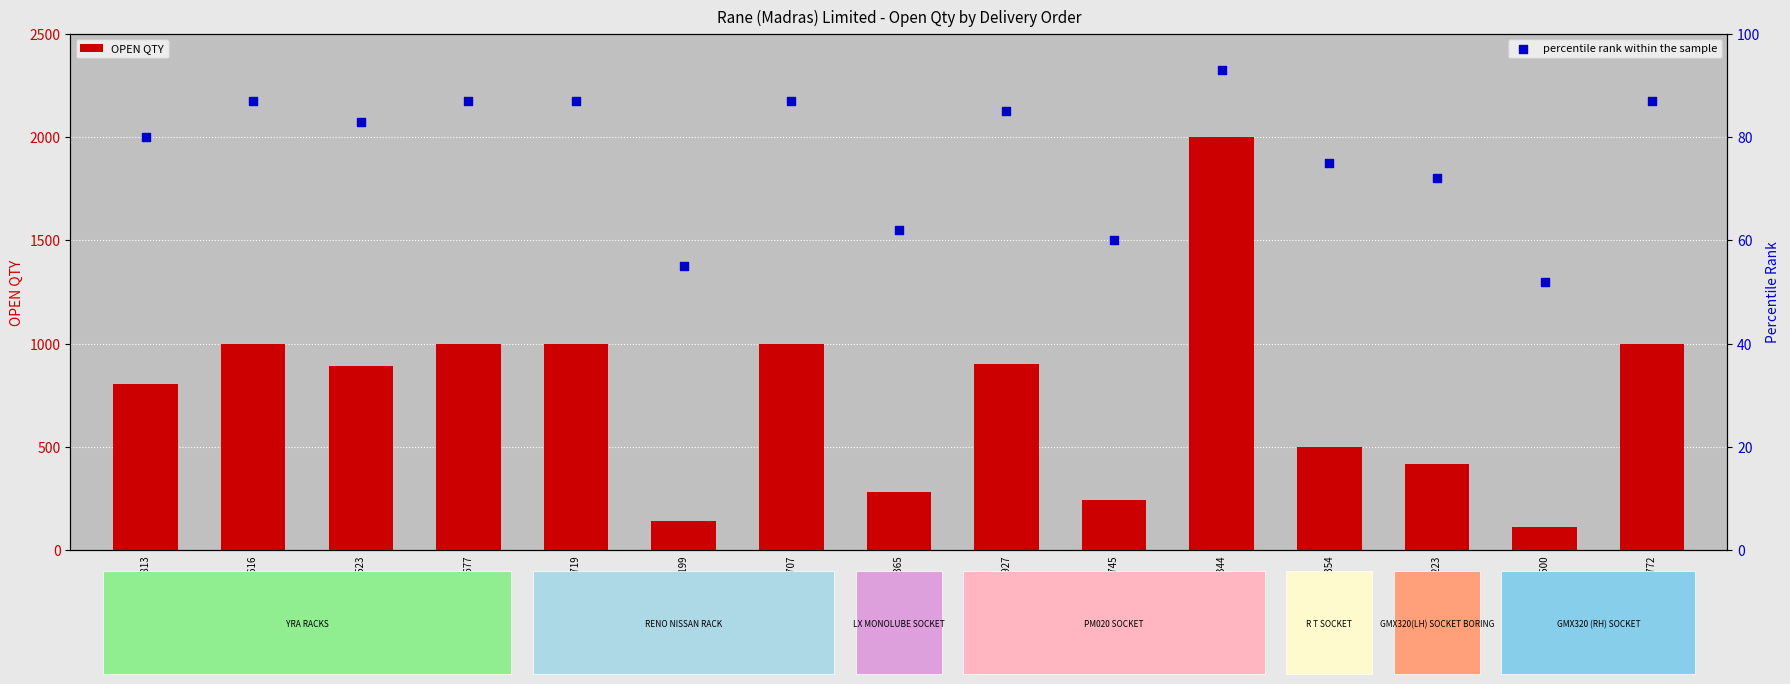

Which series contains the lowest Y value?

percentile rank within the sample